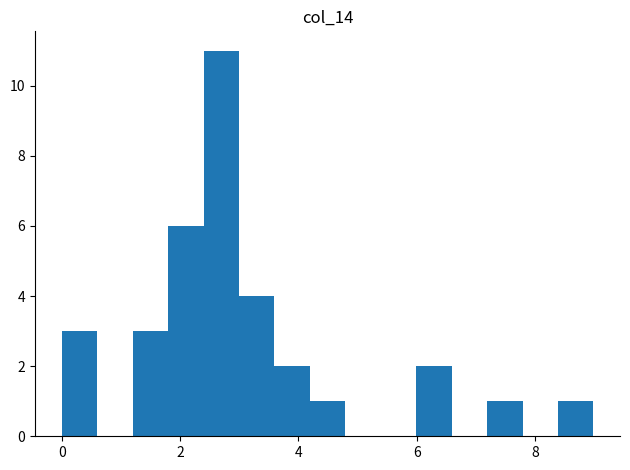

Around what value on the x-axis is the tallest bar? Give the approximate position of its centre, as read against the axis.

2.6